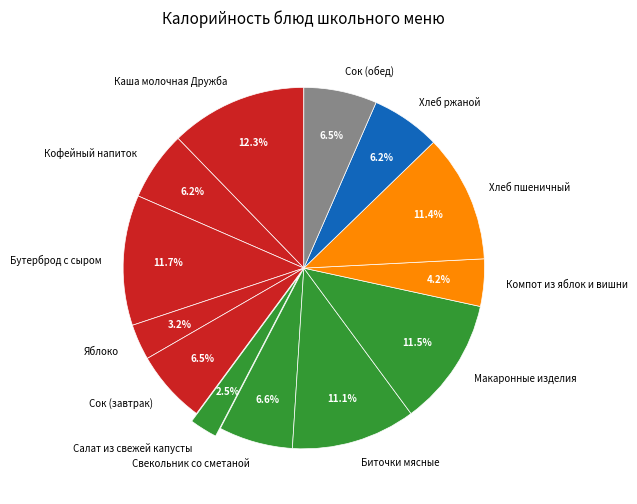

What percentage do Бутерброд с сыром and Сок (обед) together represent?

18.2%